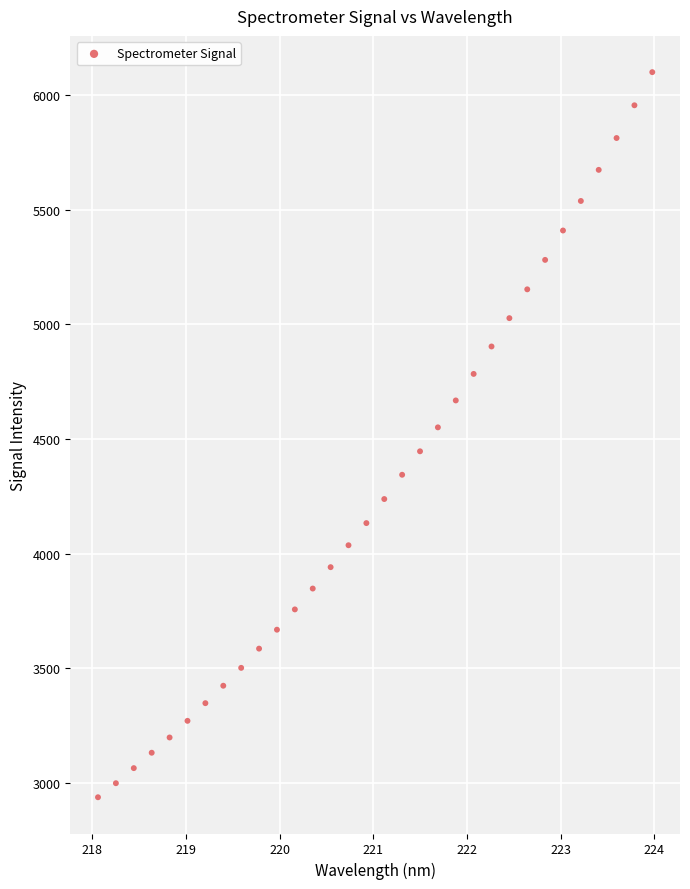

What is the range of X values (max minus min)?

5.9